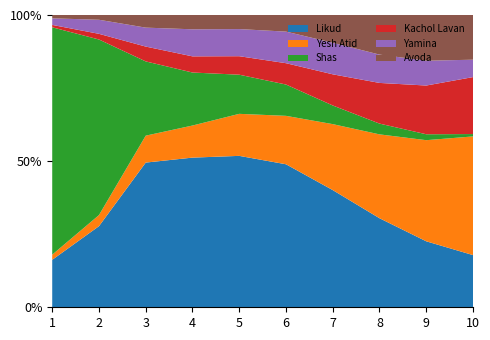

Reading left to right, extract all data points from this chart.

Likud: 1.0=4.1	2.0=12.0	3.0=29.7	4.0=34.5	5.0=36.1	6.0=35.6	7.0=30.3	8.0=23.3	9.0=17.3	10.0=13.6
Yesh Atid: 1.0=0.4	2.0=1.6	3.0=5.5	4.0=7.4	5.0=10.0	6.0=12.1	7.0=17.0	8.0=22.0	9.0=26.4	10.0=31.0
Shas: 1.0=19.8	2.0=26.0	3.0=15.2	4.0=12.2	5.0=9.3	6.0=7.8	7.0=4.8	8.0=2.8	9.0=1.5	10.0=0.6
Kachol Lavan: 1.0=0.2	2.0=0.8	3.0=3.0	4.0=3.7	5.0=4.4	6.0=5.3	7.0=8.1	8.0=10.7	9.0=12.7	10.0=14.9
Yamina: 1.0=0.6	2.0=2.1	3.0=3.9	4.0=6.2	5.0=6.5	6.0=7.9	7.0=8.2	8.0=7.4	9.0=6.5	10.0=4.5
Avoda: 1.0=0.3	2.0=0.7	3.0=2.6	4.0=3.3	5.0=3.4	6.0=4.1	7.0=7.2	8.0=10.4	9.0=12.0	10.0=11.7